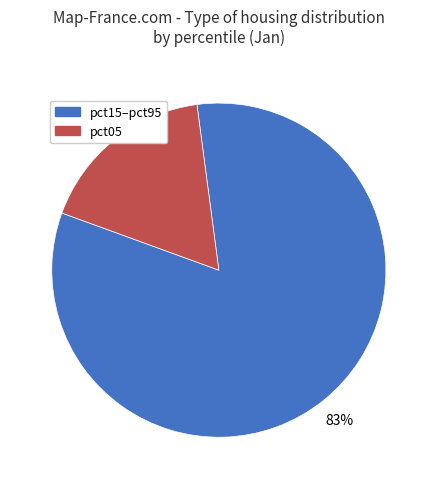

Is there a majority slice in this chart?

Yes